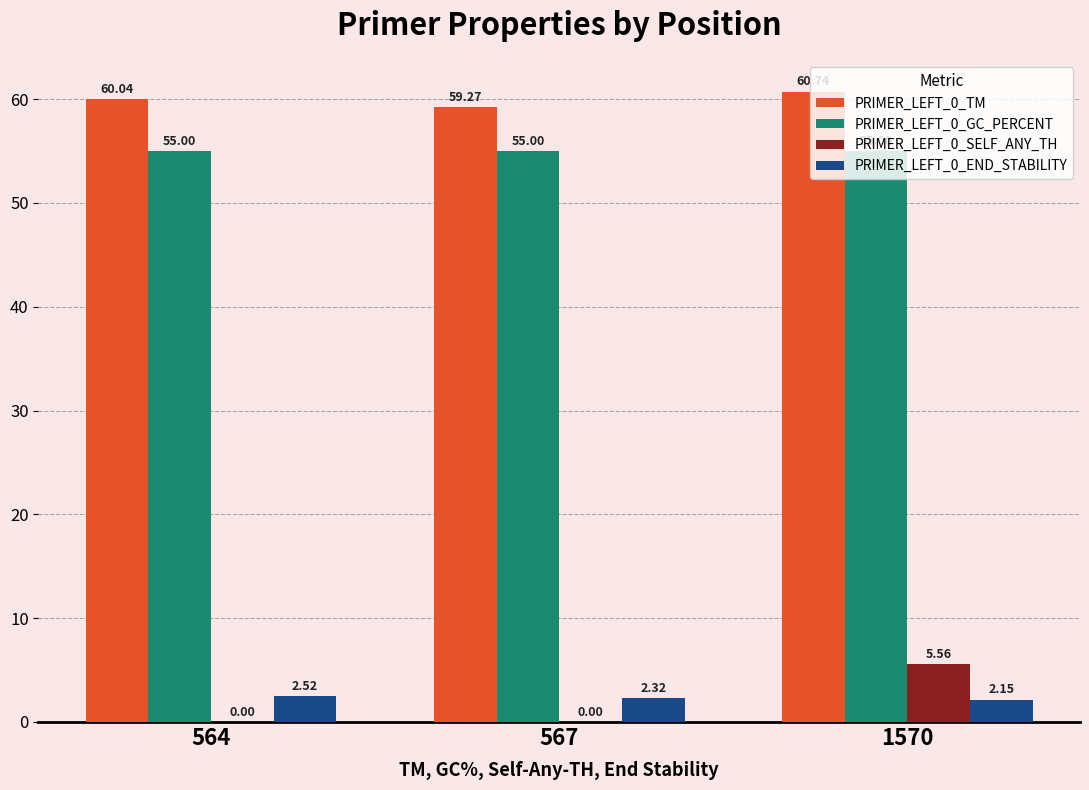

What is the sum of the PRIMER_LEFT_0_GC_PERCENT values at 567 and 564?

110.0